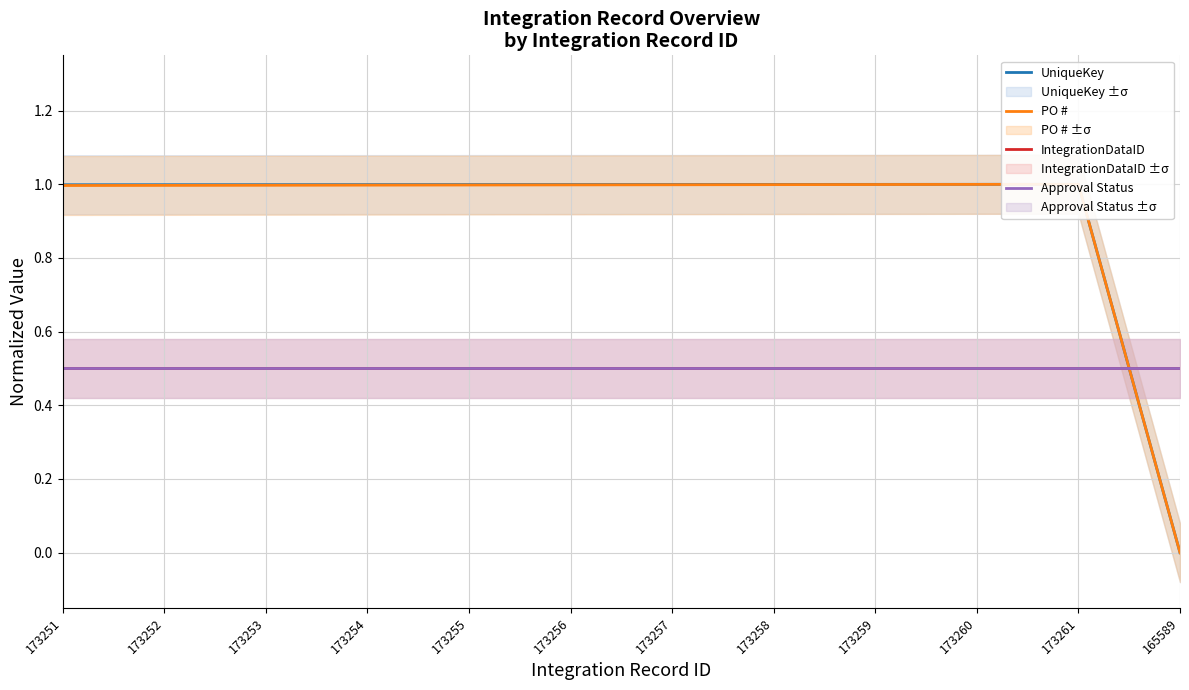

What is the sum of the UniqueKey values at 173254 and 173256?

2.0